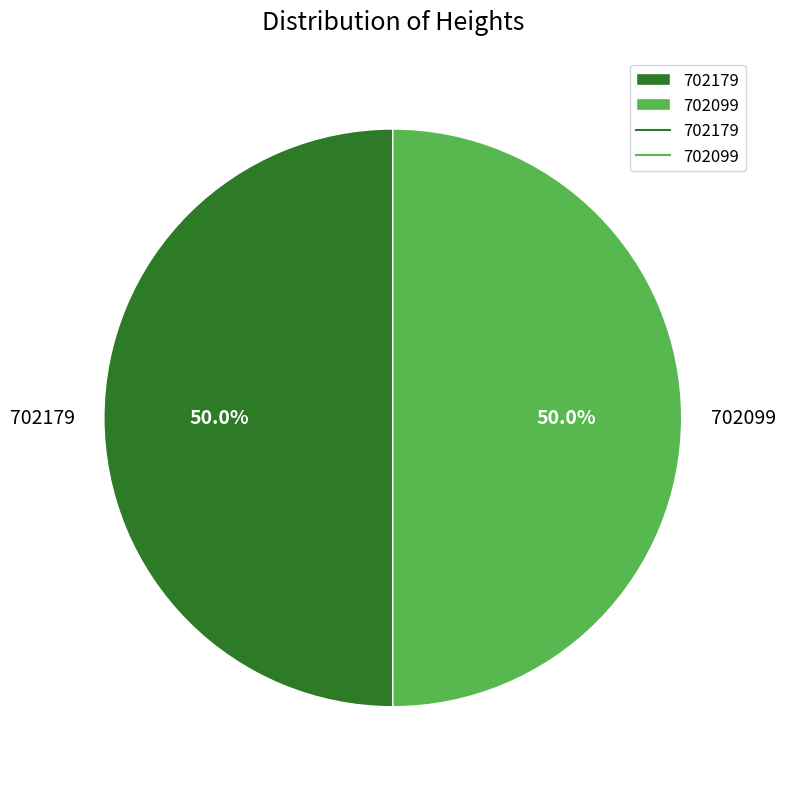

What is the ratio of the value at 702179 to the value at 702099?

1.0